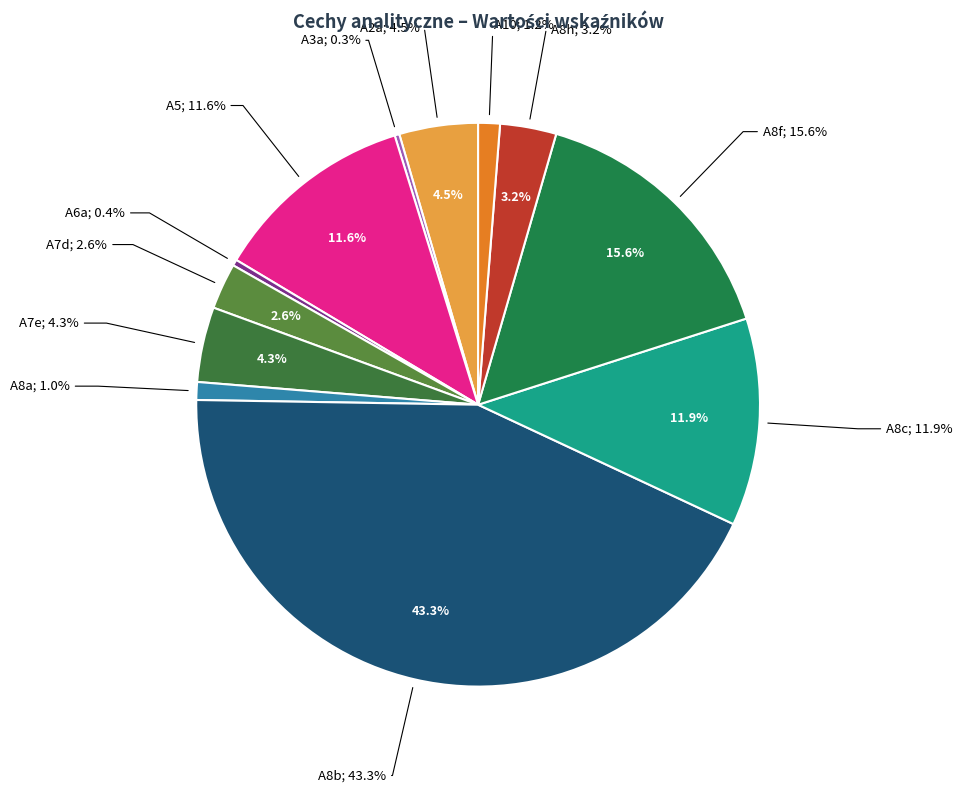

Rank the categories by value from highest to lowest.

A8b, A8f, A8c, A5, A2a, A7e, A8h, A7d, A10, A8a, A6a, A3a